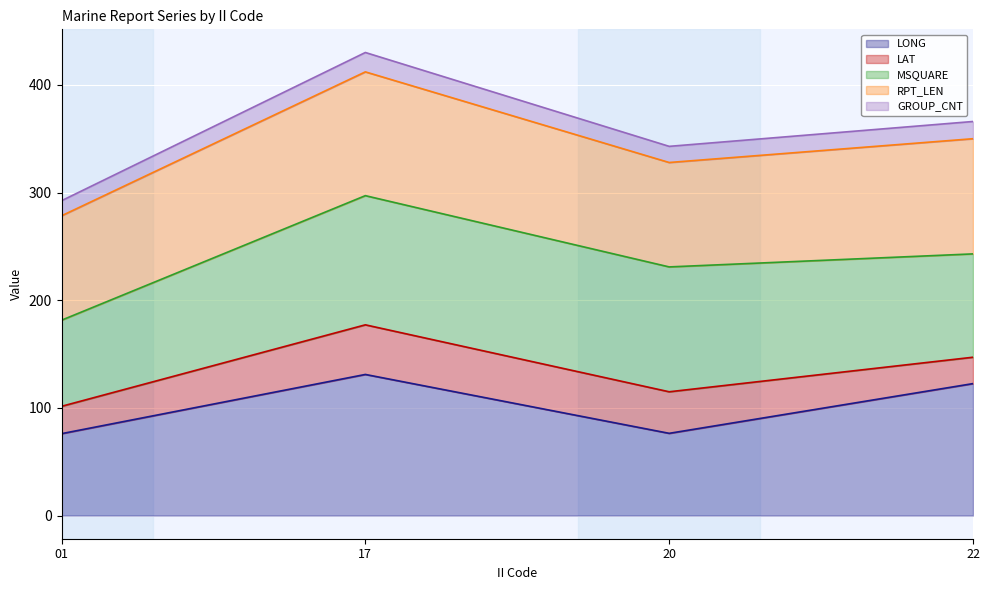

At which category does the chart reach its peak across all series?

17